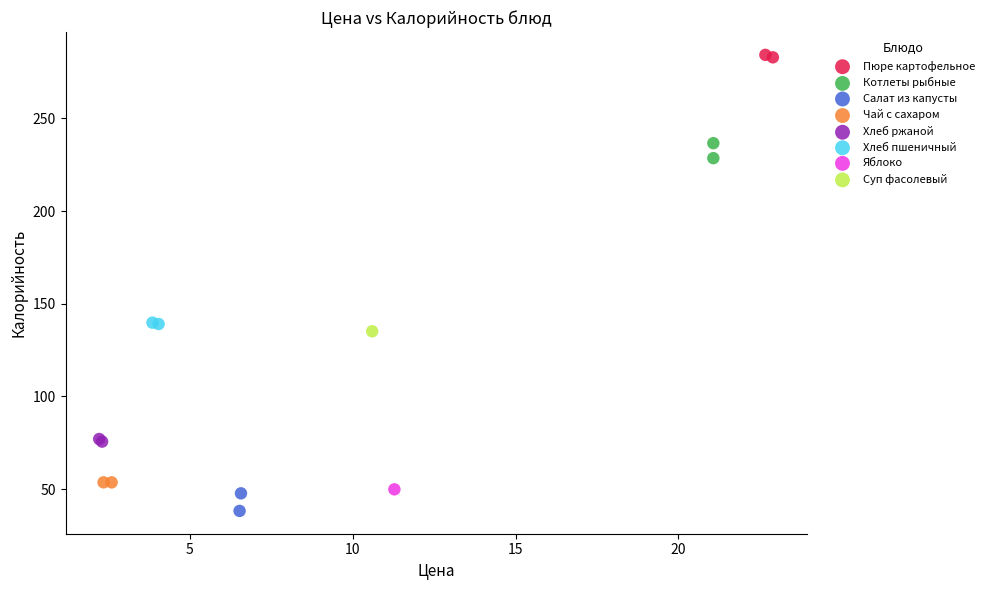

Which series contains the lowest Y value?

Салат из капусты